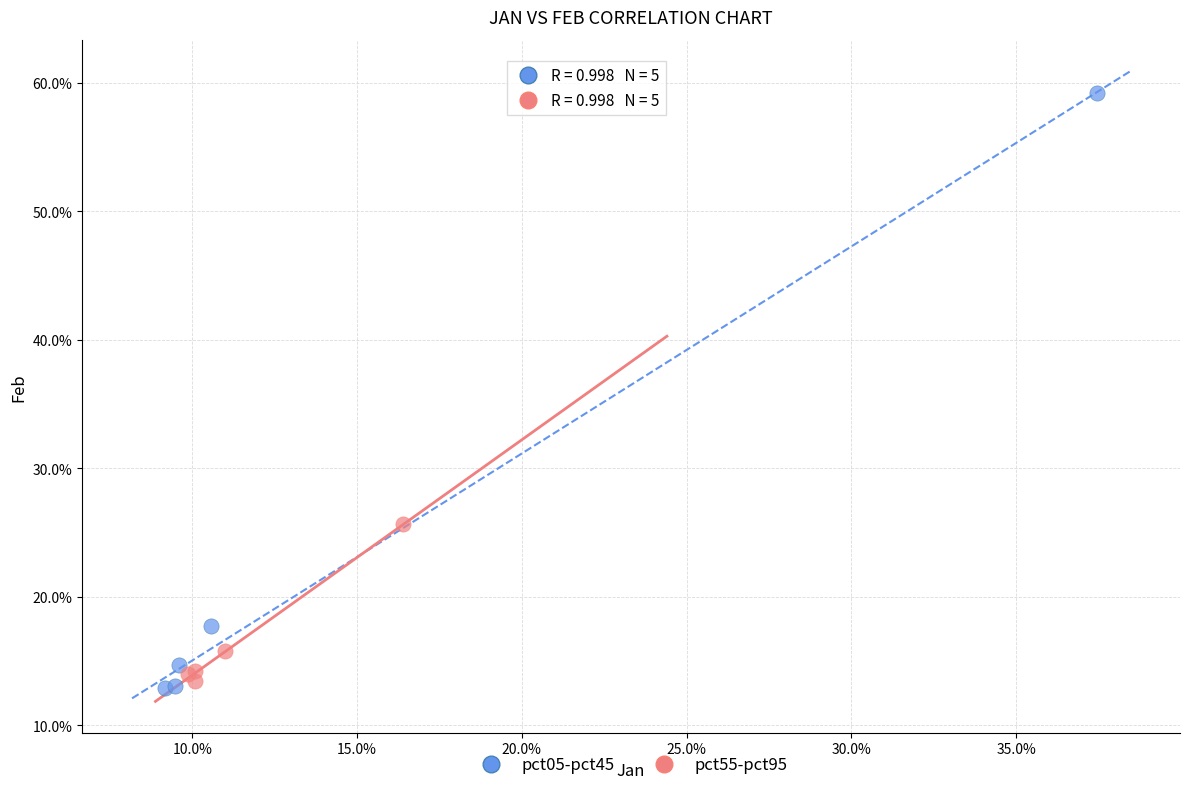

Which series reaches the maximum Y coordinate?

pct05-pct45